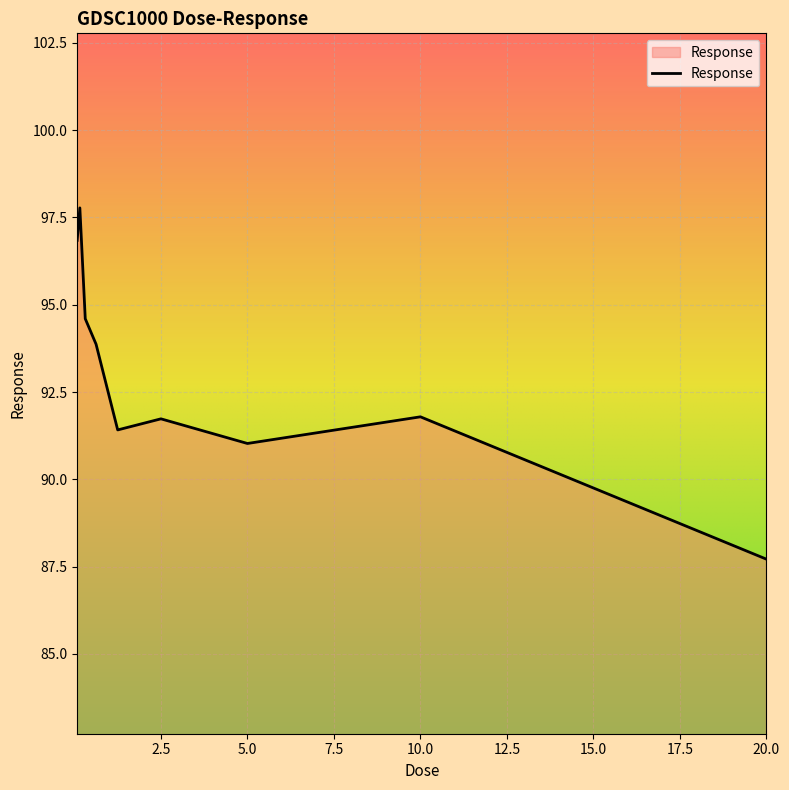

What is the minimum value shown in the chart?

87.7